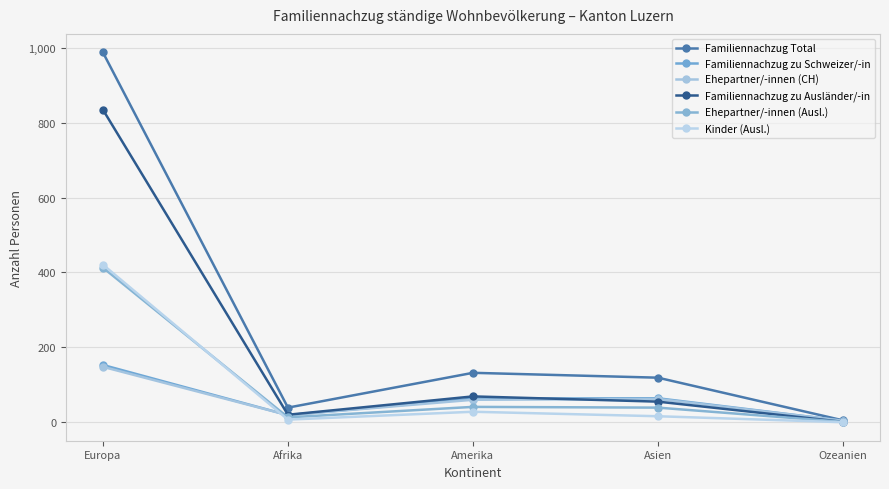

At how many categories does at least one series exceed 723?

1